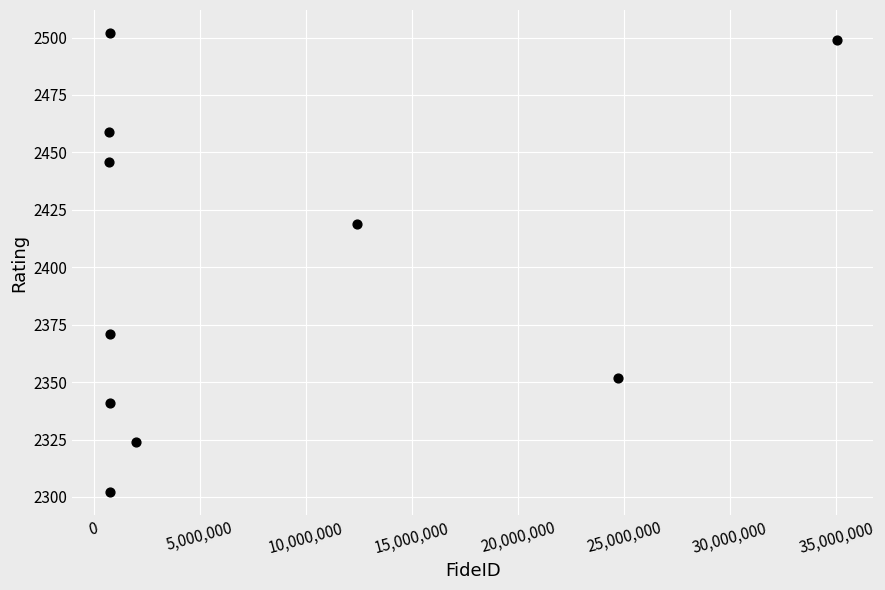

What Y value in the scatter plot is closest to 2402?

2419